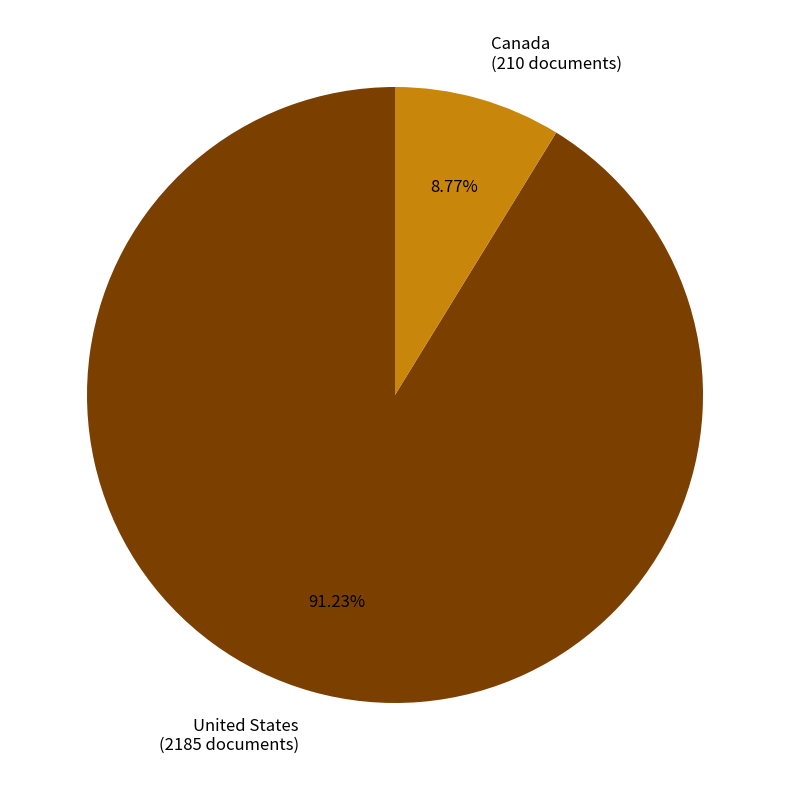

To the nearest percent, what portion does United States represent?

91%